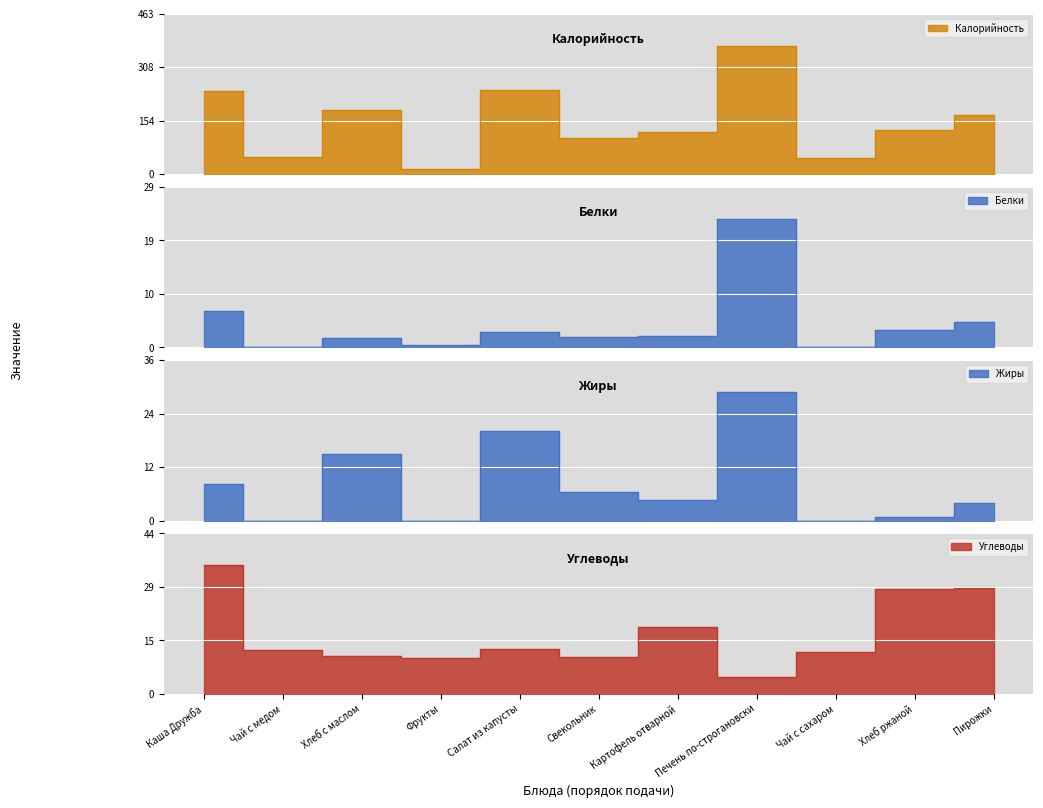

At which category does Жиры reach its first local valley?

Чай с медом